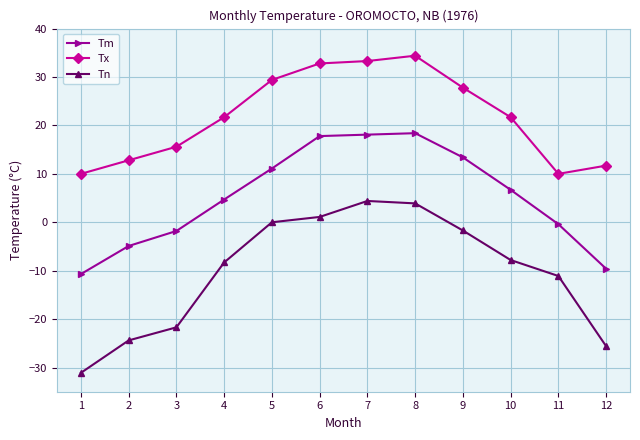

Is this an area chart (filled region under the line)?

No